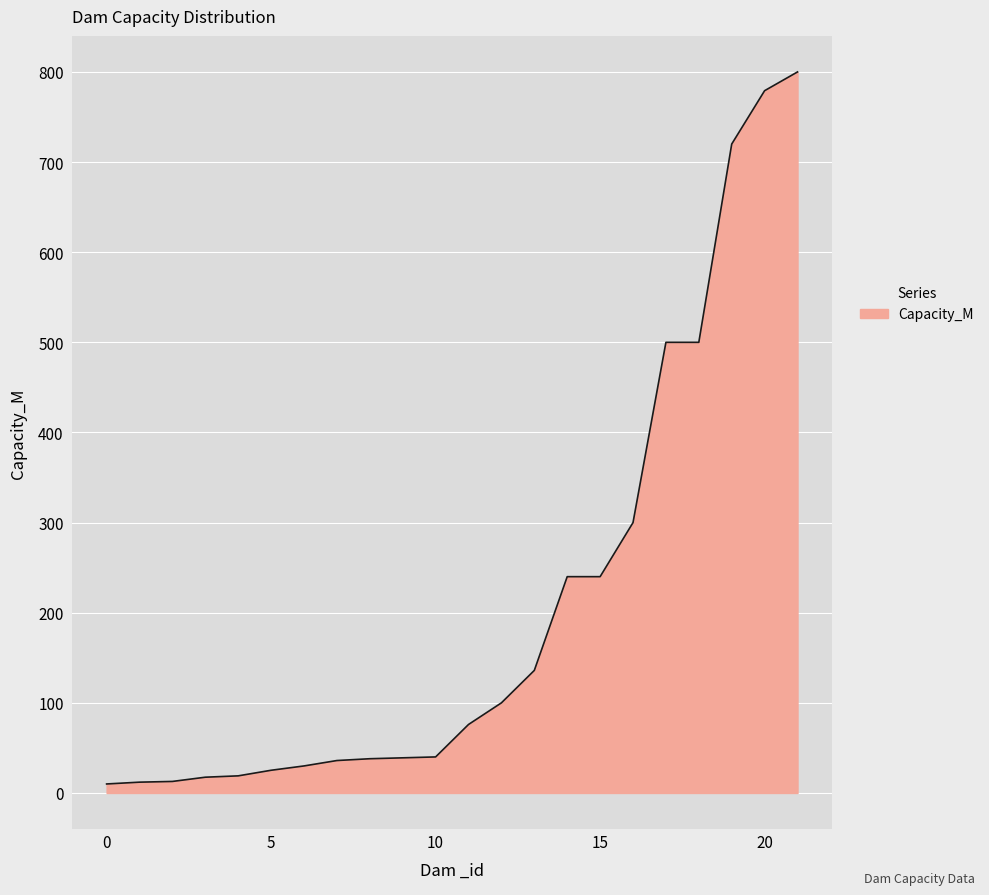

What is the difference between the maximum and minimum values?

790.0